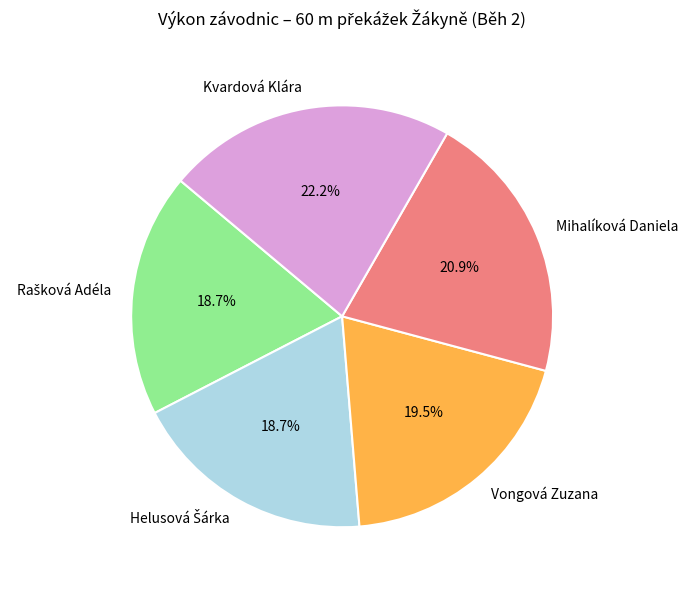

Is Vongová Zuzana the majority of the pie?

No